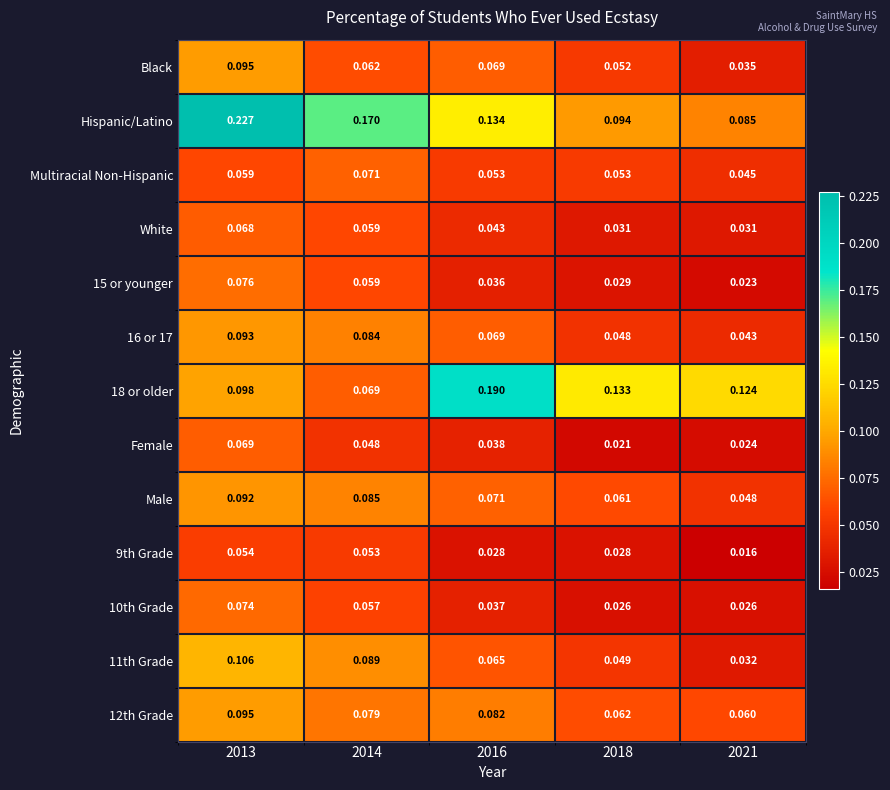

Is the value of Multiracial Non-Hispanic at 2014 greater than the value of White at 2021?

Yes